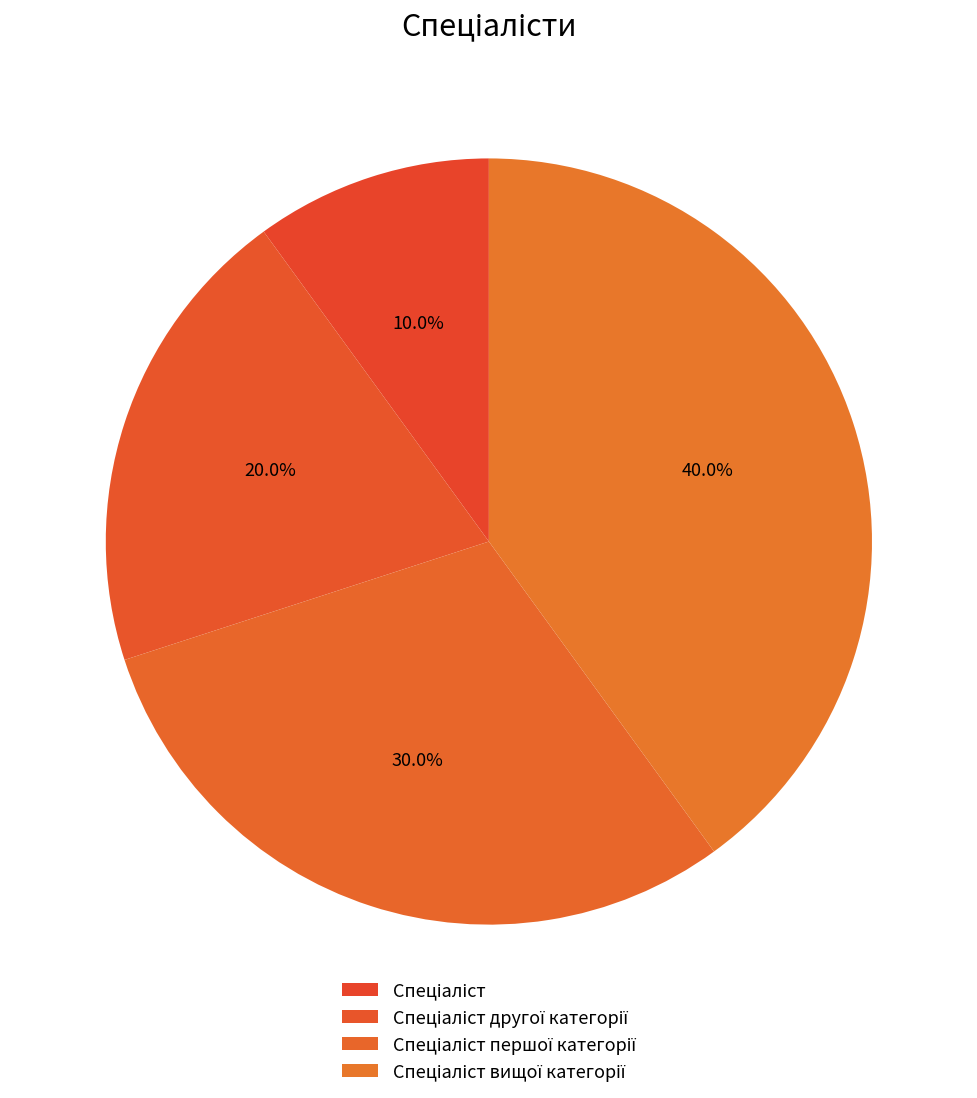

What portion of the pie excludes Спеціаліст?

90.0%